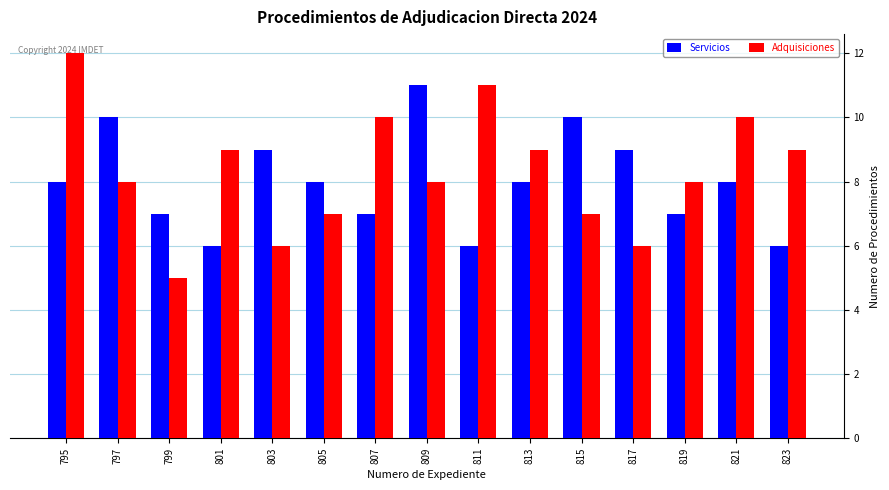

Are the bars horizontal?

No